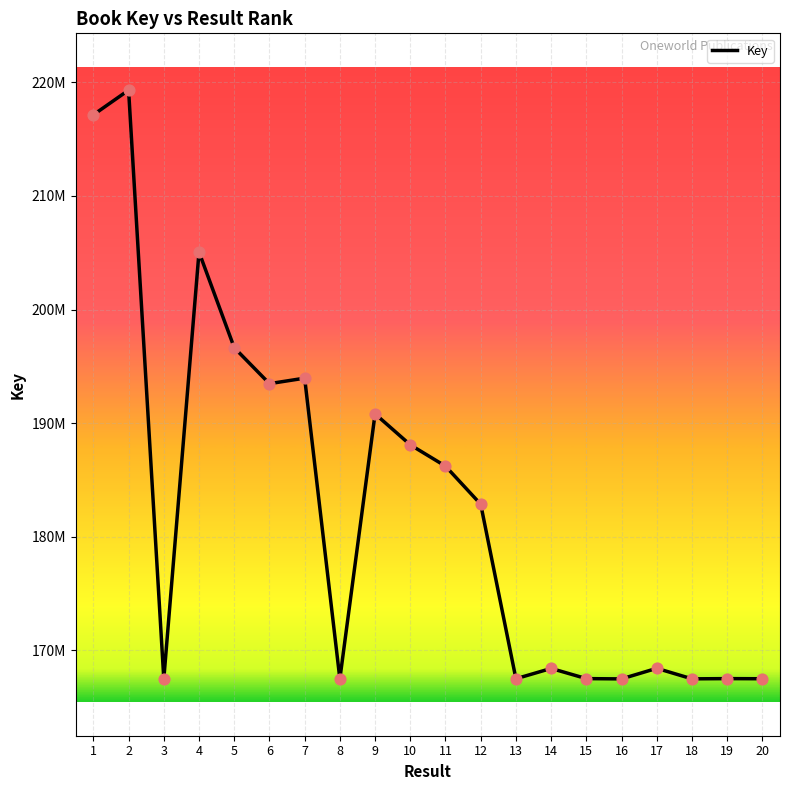

Which has a higher value, 17 or 16?

17